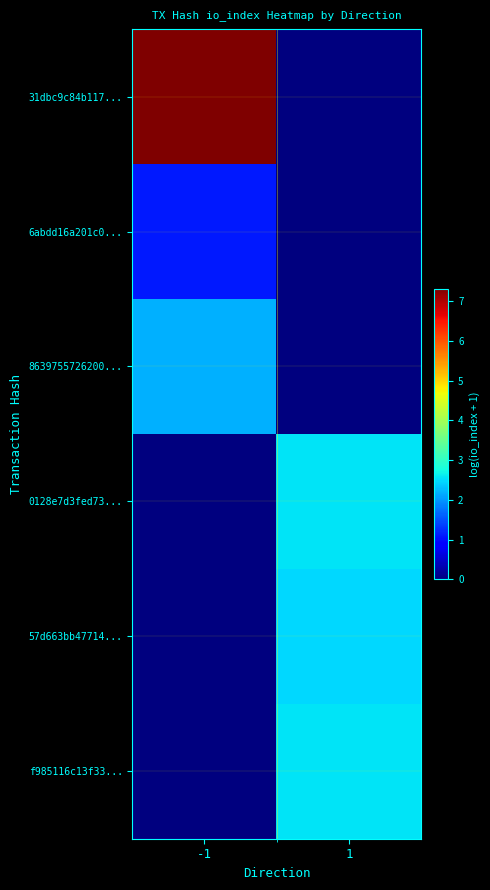

At which category is the sum across all series the highest?

-1